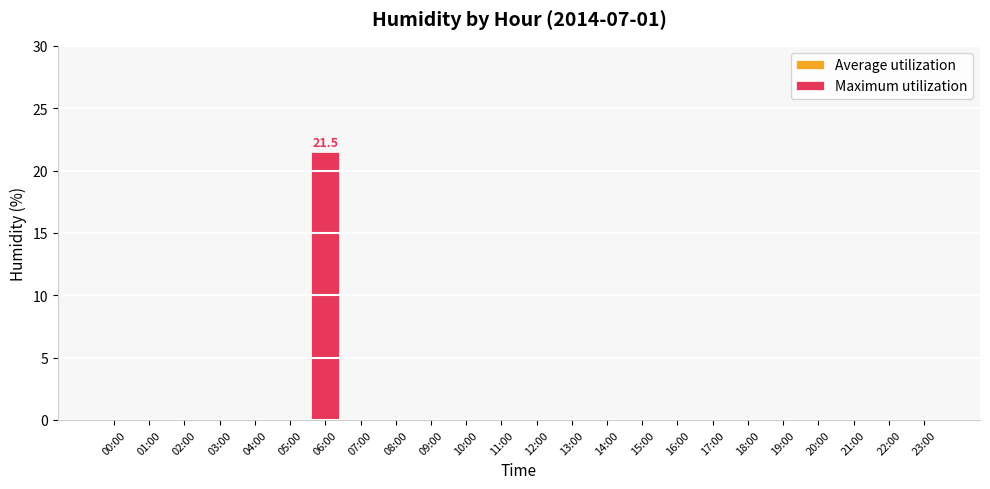

What position from the right is 23:00?

1